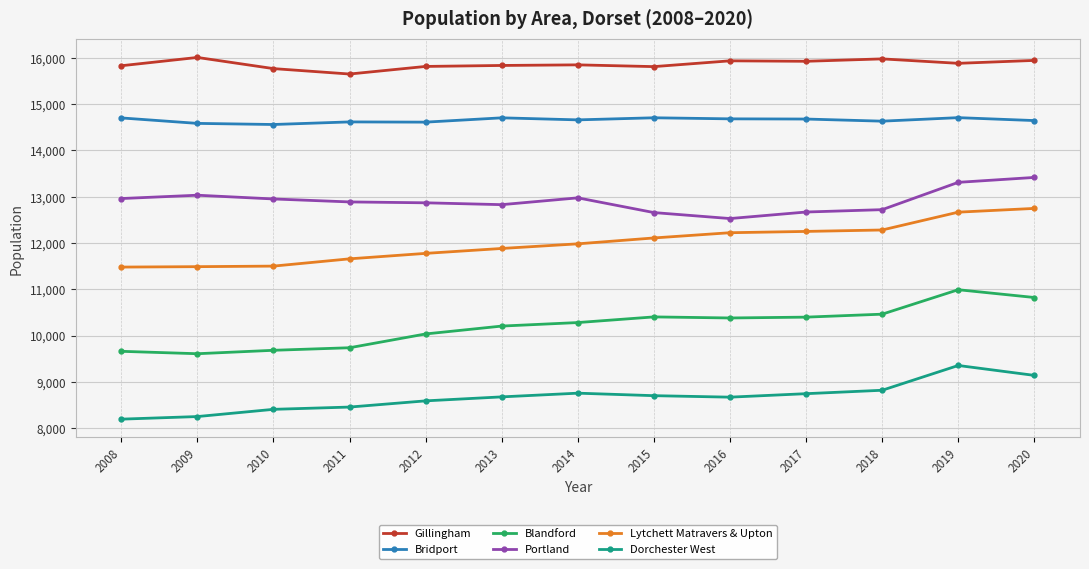

What is the greatest value displayed?

16008